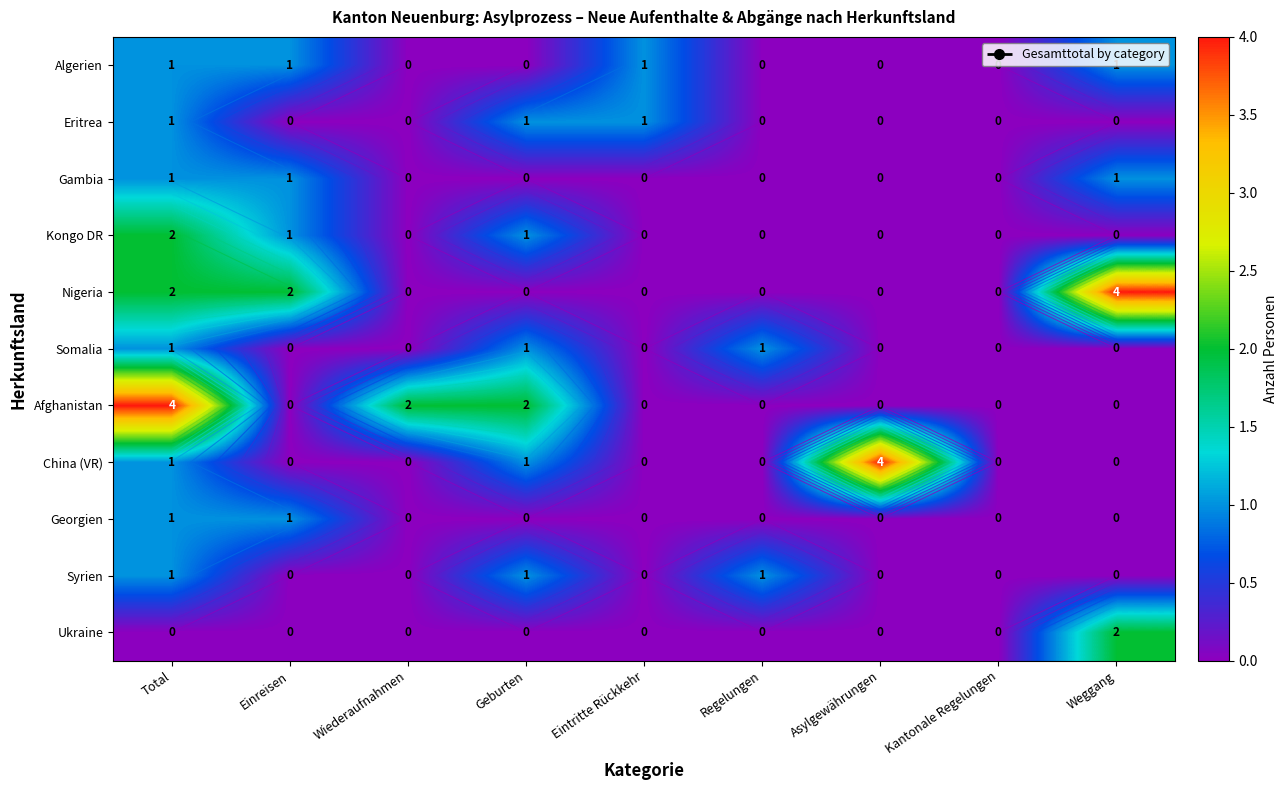

Is the value of Georgien at Wiederaufnahmen greater than the value of Gambia at Einreisen?

No